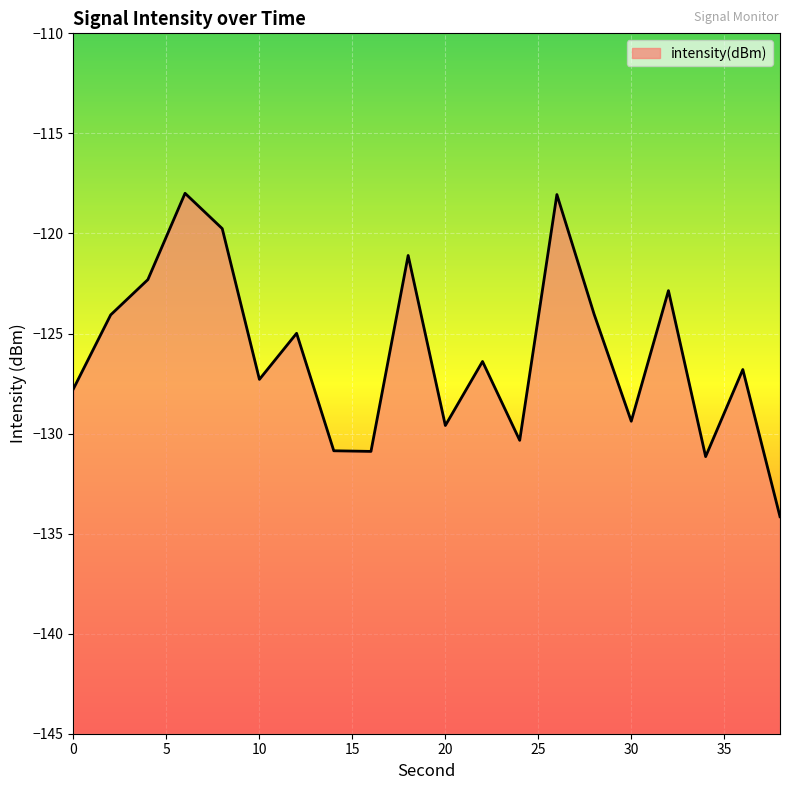

Does the chart display data point markers on the line(s)?

No